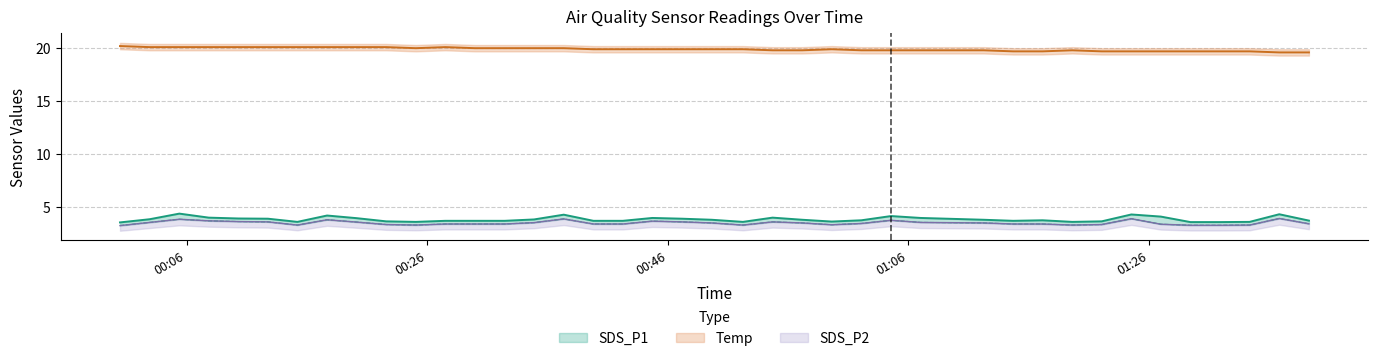

Count the Temp values in the range 19 to 20.

29